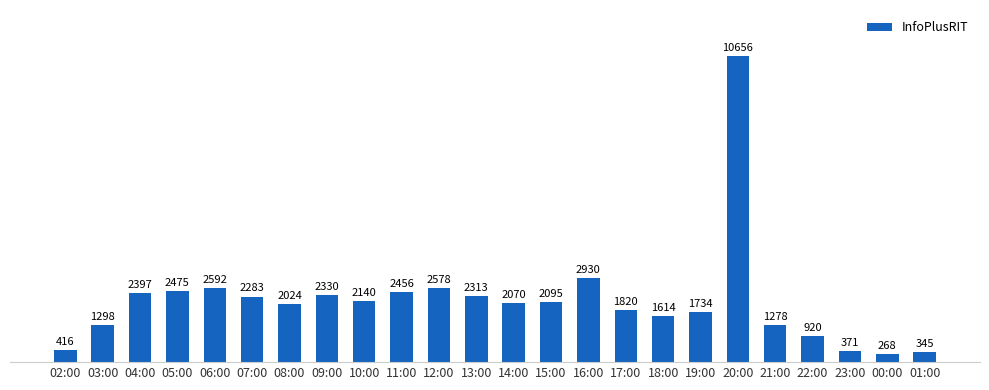

Where is the data nearest to the value 5462?

16:00